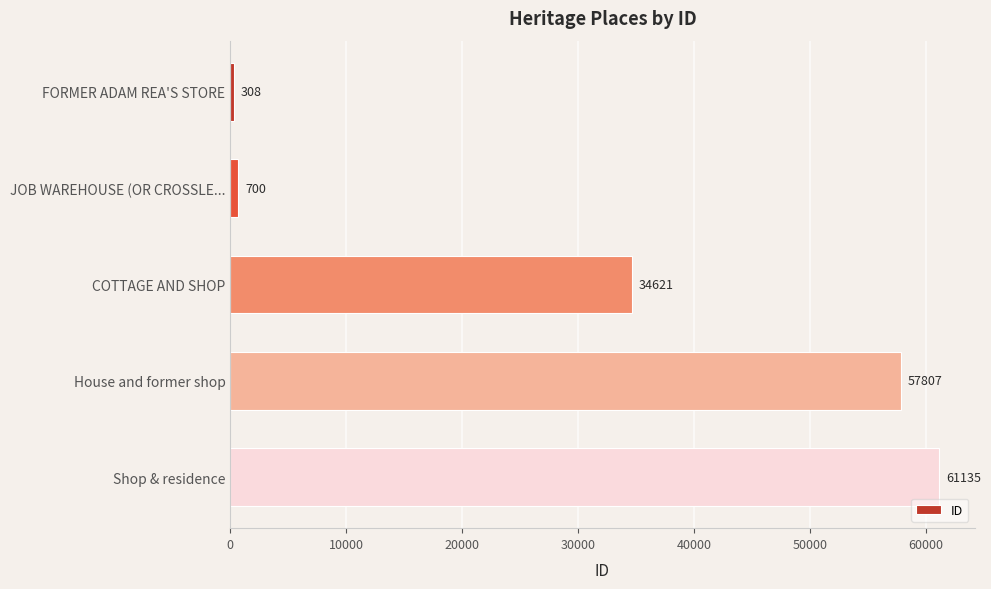

List the labels in order of value, largest first.

Shop & residence, House and former shop, COTTAGE AND SHOP, JOB WAREHOUSE (OR CROSSLE..., FORMER ADAM REA'S STORE